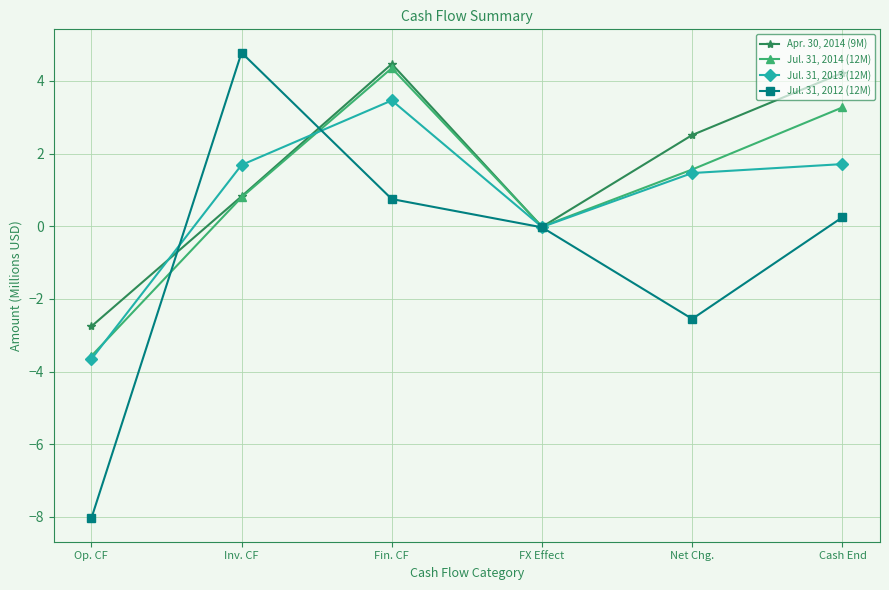

How many series are shown in this chart?

4